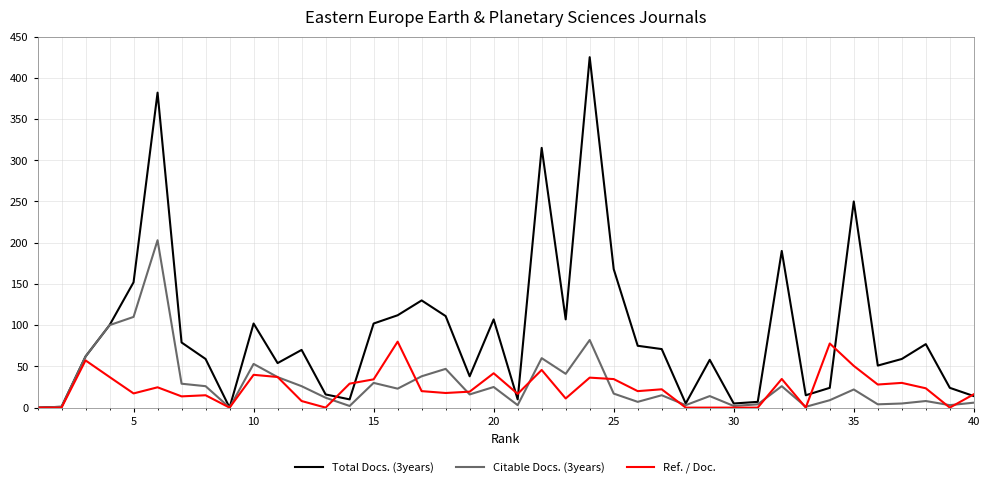

Which series has the largest range (max minus min)?

Total Docs. (3years)